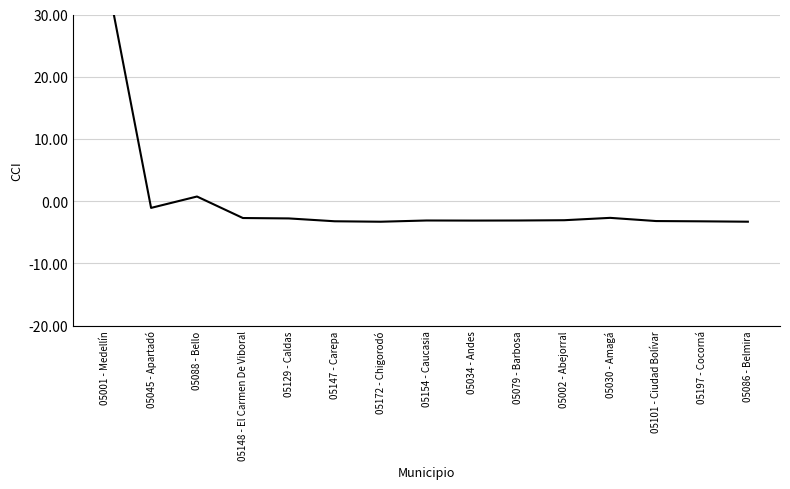

The value at 05101 - Ciudad Bolívar is -5.2. True or false?

False